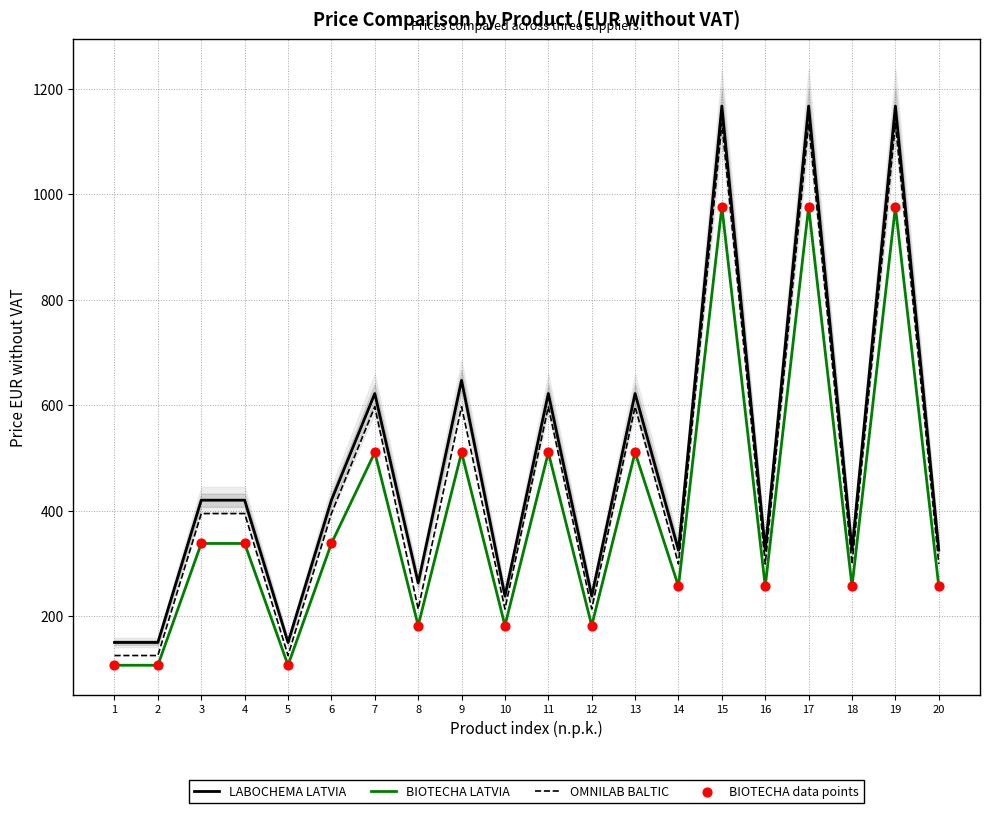

At which category is the sum across all series the highest?

15